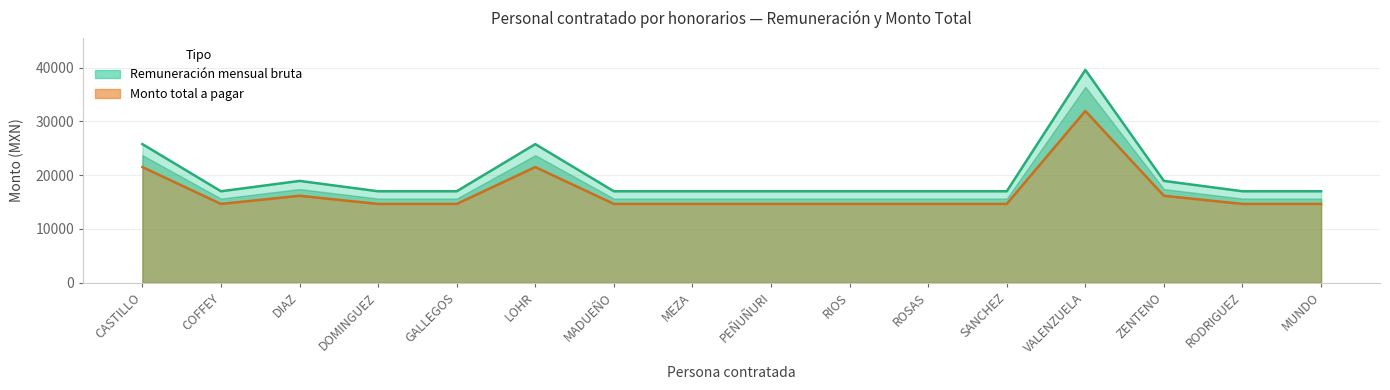

Reading right to left, what are all the values shown in this chart?

Remuneración mensual bruta: 17010.4	17010.4	18937.2	39600.0	17010.4	17010.4	17010.4	17010.4	17010.4	17010.4	25785.7	17010.4	17010.4	18937.2	17010.4	25785.7
Monto total a pagar: 14653.4	14653.4	16168.7	31954.1	14653.4	14653.4	14653.4	14653.4	14653.4	14653.4	21513.7	14653.4	14653.4	16168.7	14653.4	21513.7